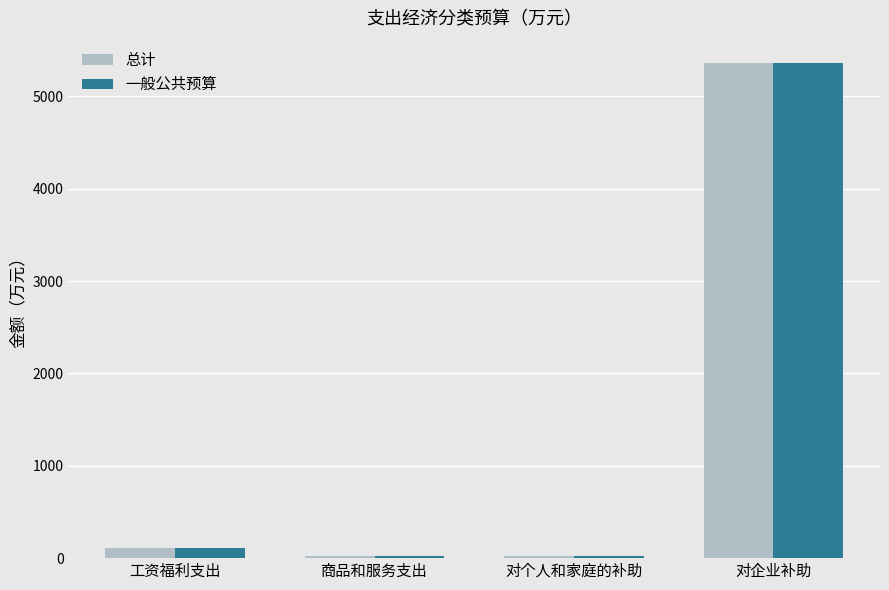

Count the number of data series in this chart.

2